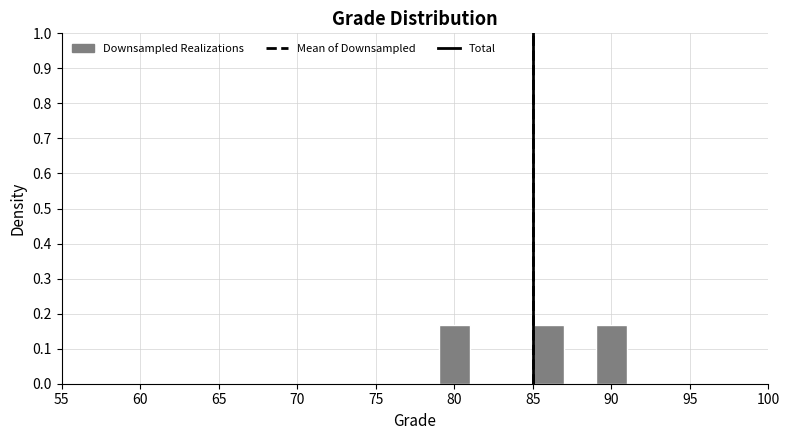

Reading left to right, list every bar in this chart as the range it spans on the x-axis followed by its height. The values are not printed on the chart, so give them approximately, as read against the axis.

79 to 81: 0.17
81 to 83: 0
83 to 85: 0
85 to 87: 0.17
87 to 89: 0
89 to 91: 0.17